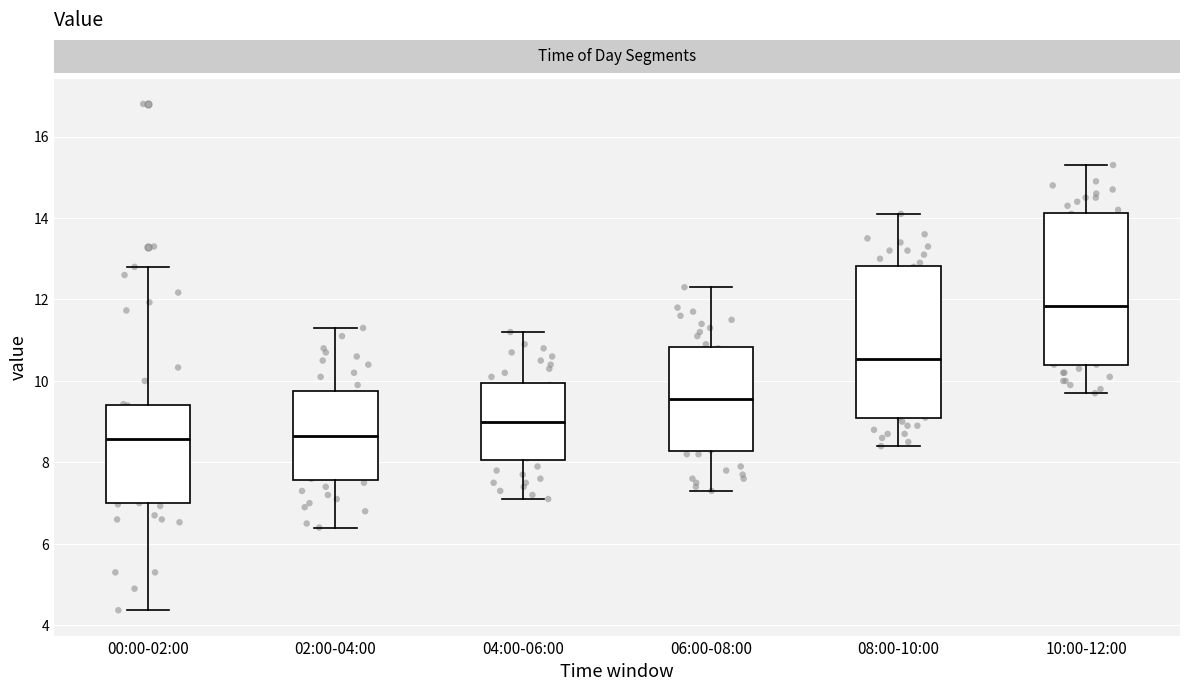

Which box has the highest median line?

10:00-12:00